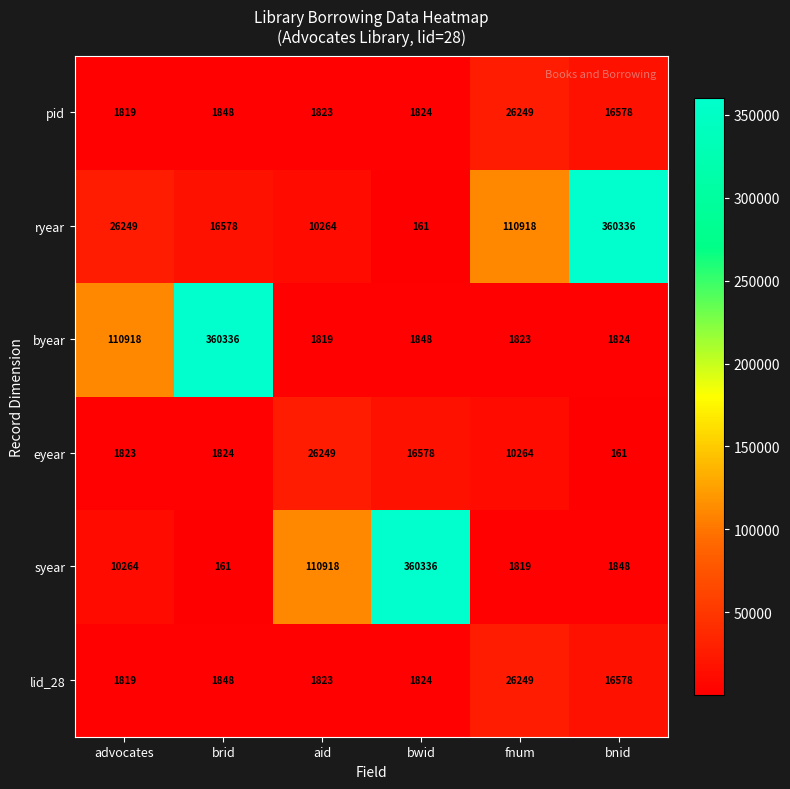

At which category is the sum across all series the highest?

bnid